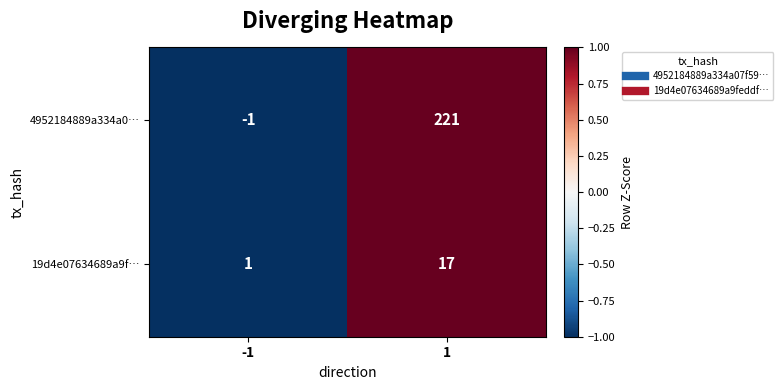

Rank the series by their maximum value, from highest to lowest.

4952184889a334a0…, 19d4e07634689a9f…